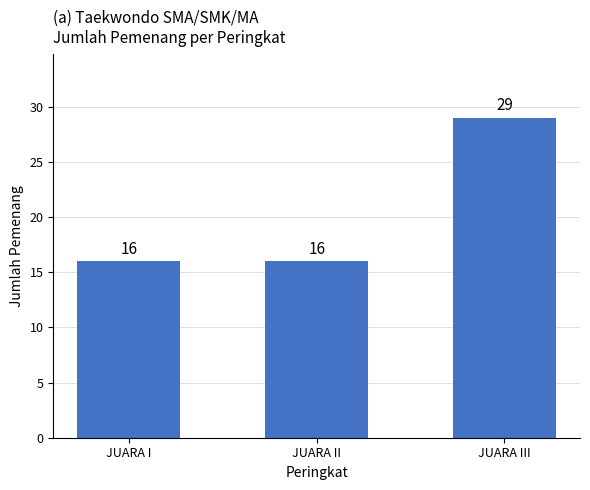

Reading right to left, extract all data points from this chart.

29	16	16